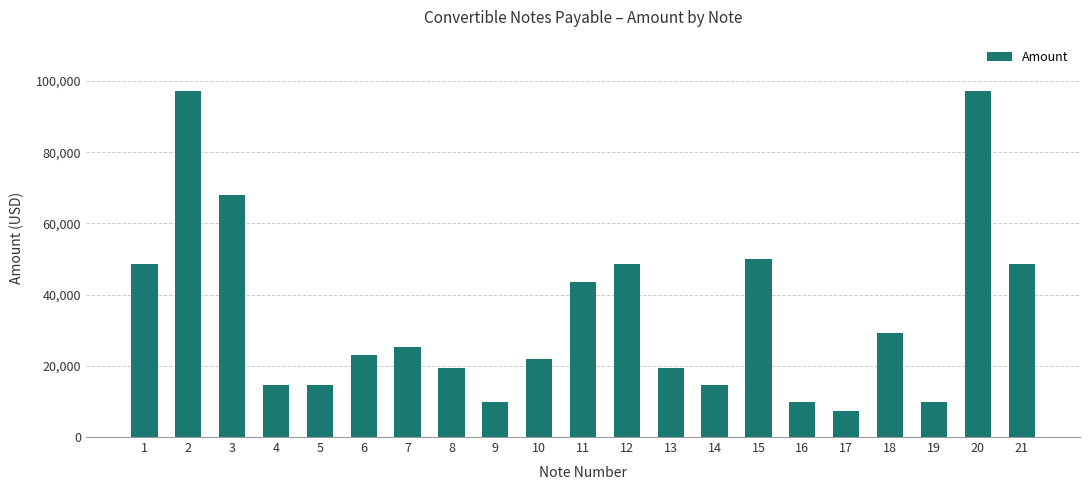

What is the value of the 18th bar from the left?

29118